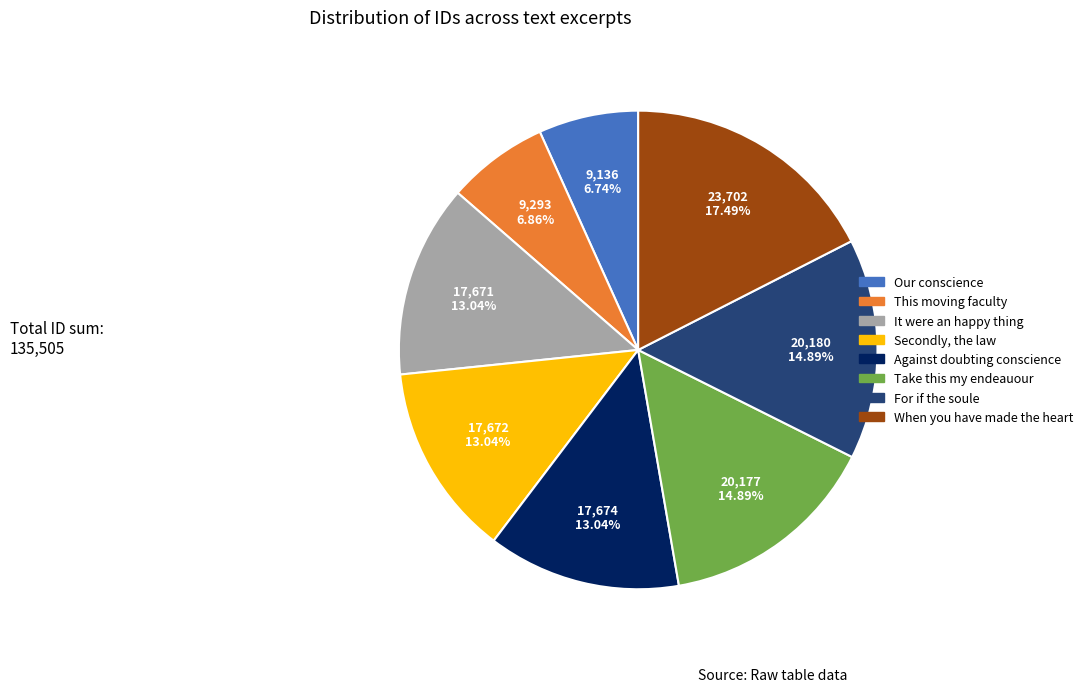

Does any single category account for the majority?

No